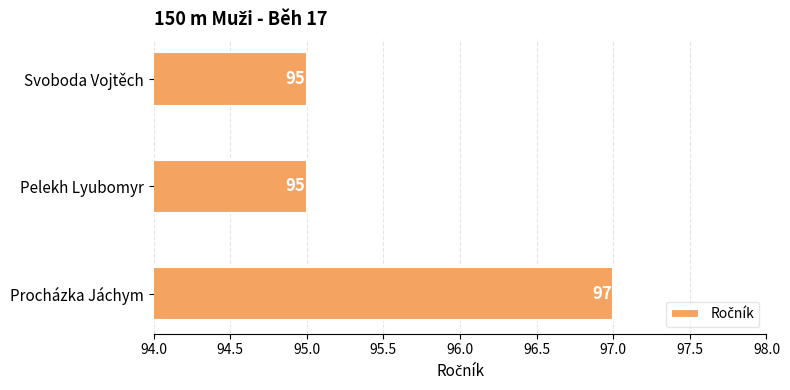

How many categories are shown in the chart?

3